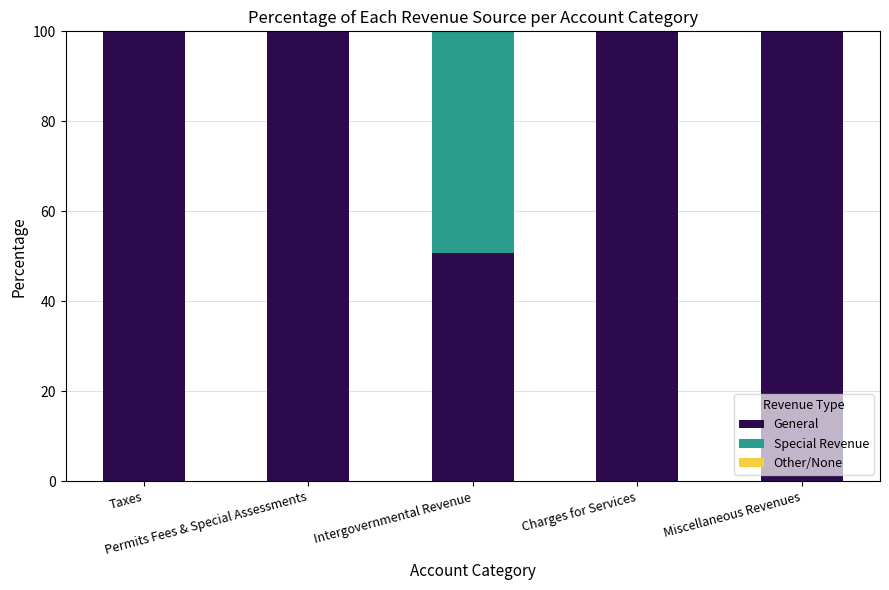

What is the highest value of the General series?

100.0